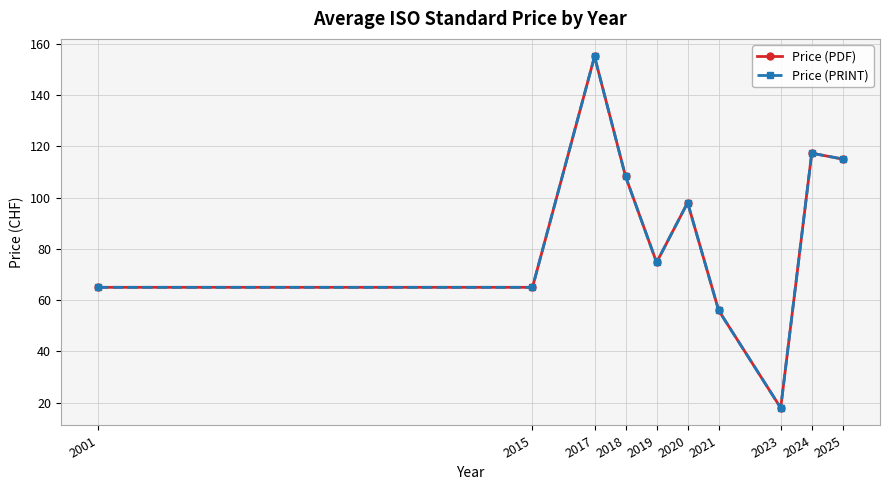

At 2024, list the series in order from smallest to largest.

Price (PDF), Price (PRINT)